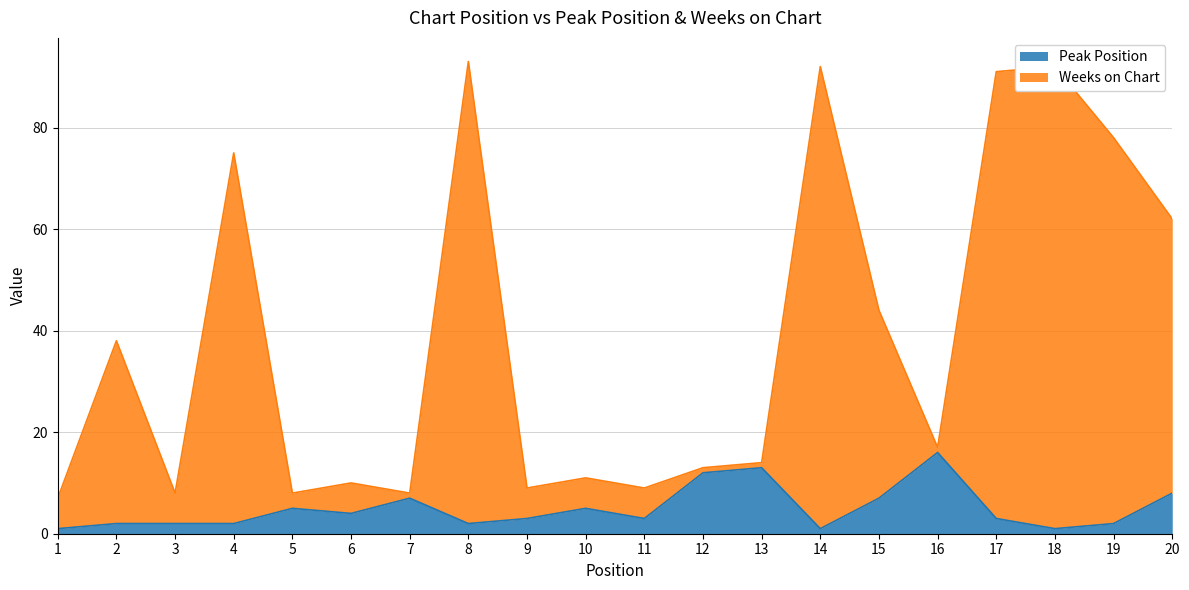

True or false: Peak Position has more than 2 points higher than both neighbors.

True